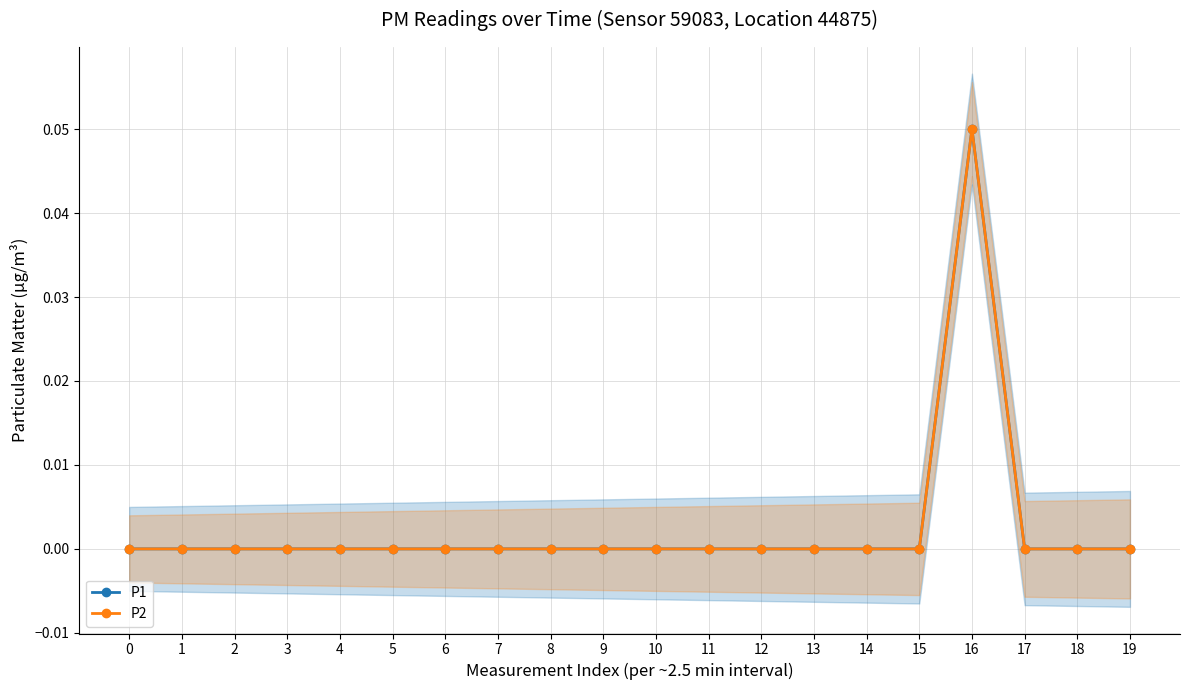

At 13, list the series in order from smallest to largest.

P1, P2